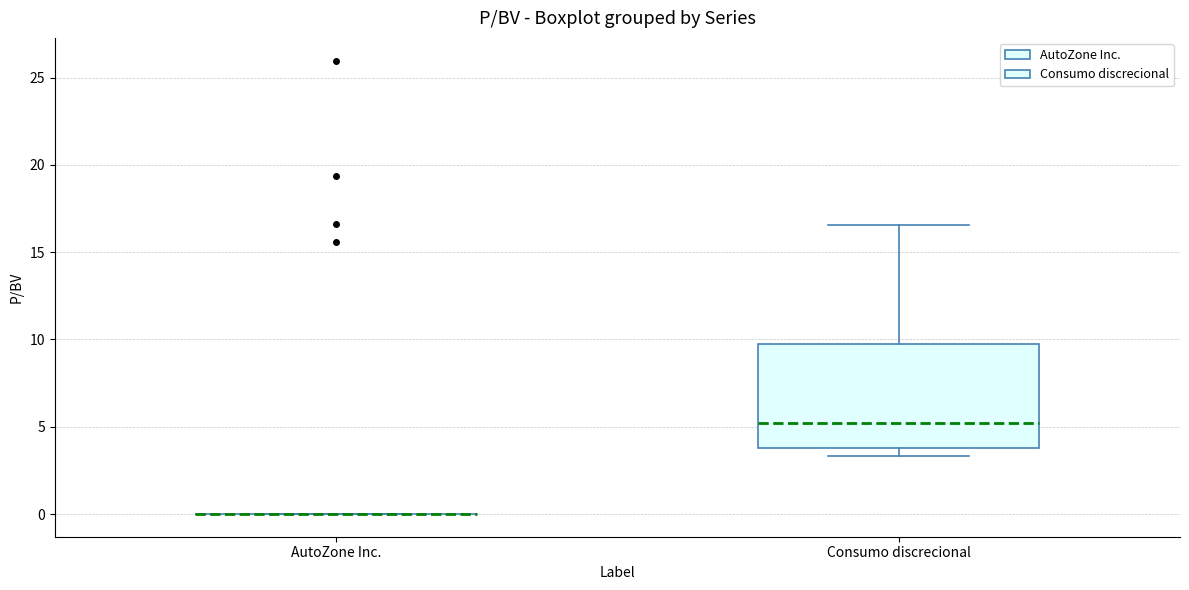

Which box is the tallest, from its lower edge to its upper edge?

Consumo discrecional